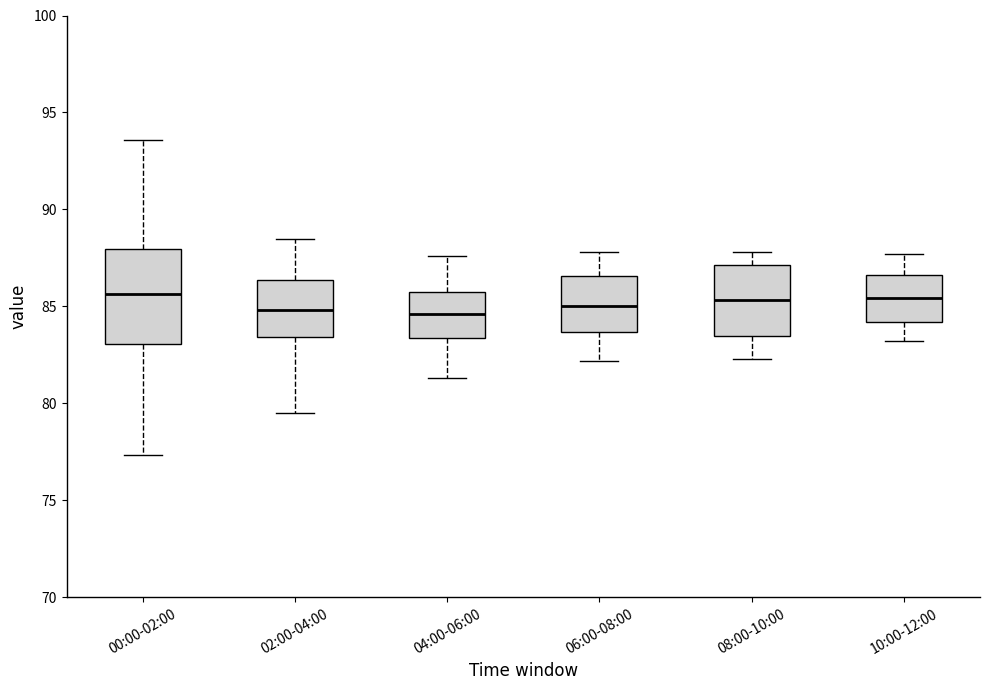

Which box is the tallest, from its lower edge to its upper edge?

00:00-02:00